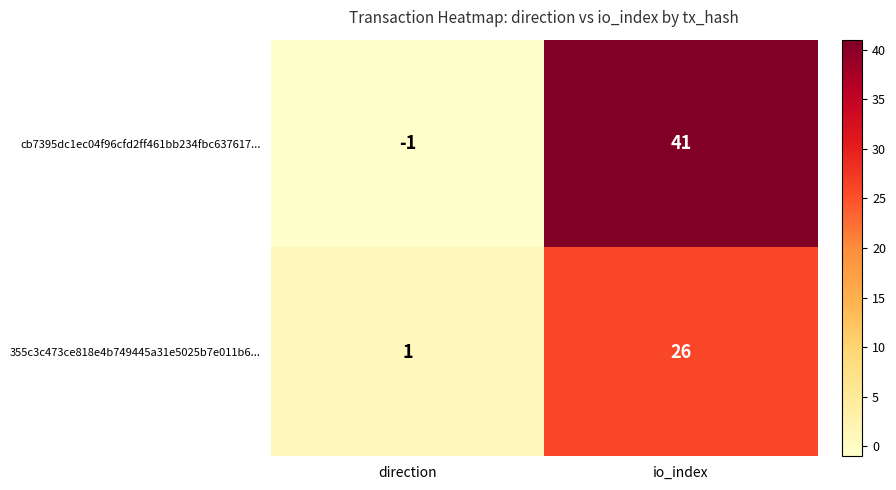

How many series are shown in this chart?

2